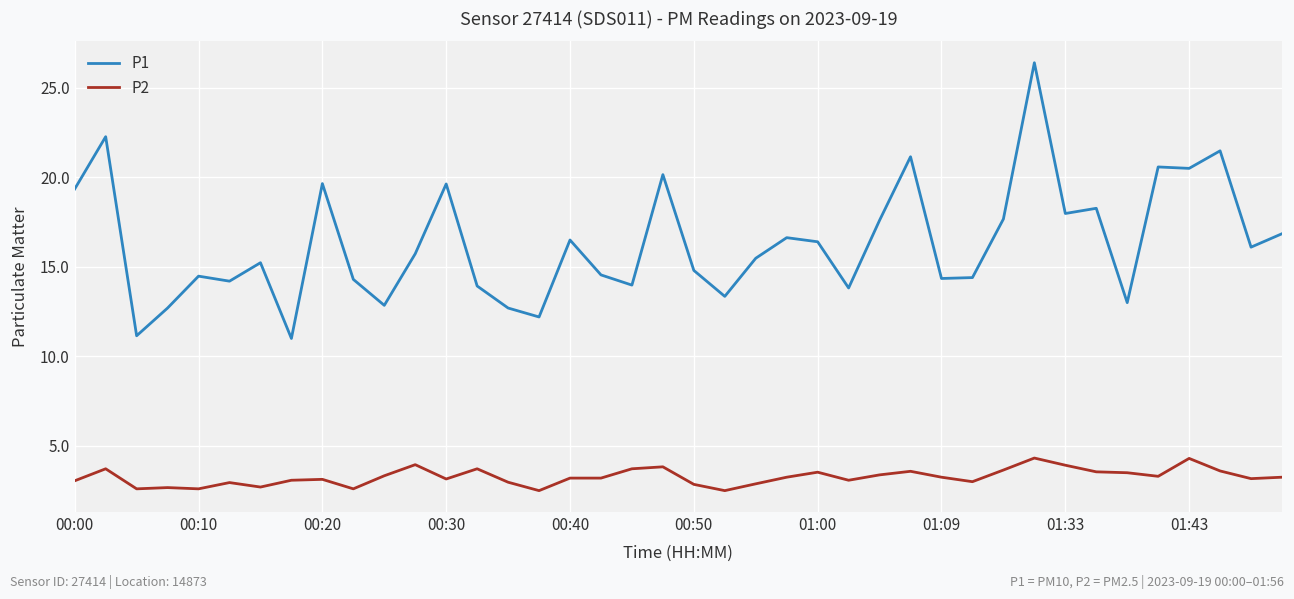

What are all the series names shown in the legend?

P1, P2